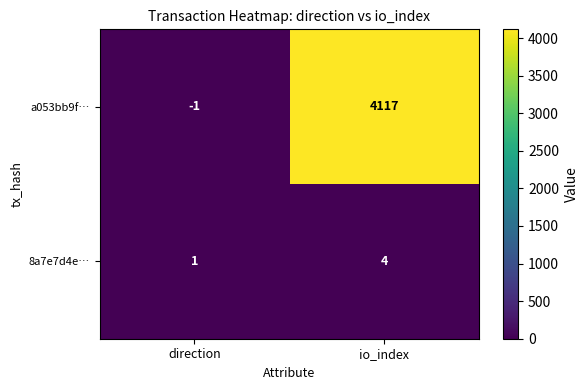

True or false: 8a7e7d4e… has a value of 2 at io_index.

False